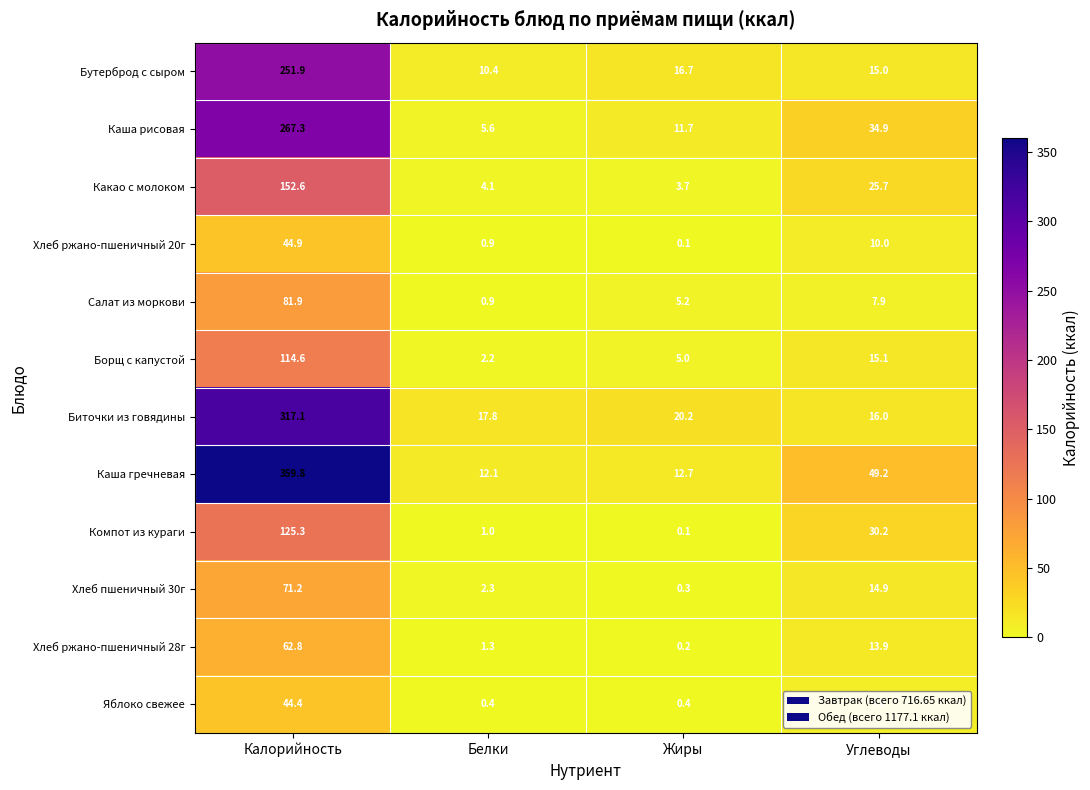

Between Калорийность and Белки, which series saw the biggest shift?

Каша гречневая